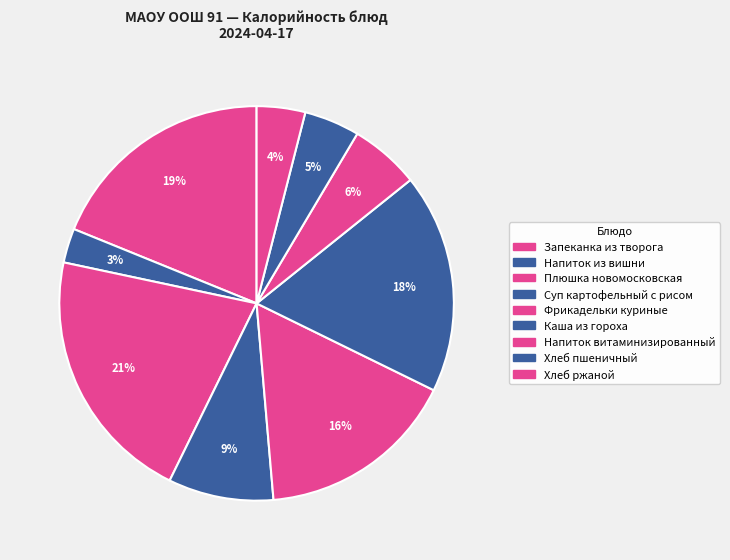

Rank the categories by value from lowest to highest.

Напиток из вишни, Хлеб ржаной, Хлеб пшеничный, Напиток витаминизированный, Суп картофельный с рисом, Фрикадельки куриные, Каша из гороха, Запеканка из творога, Плюшка новомосковская